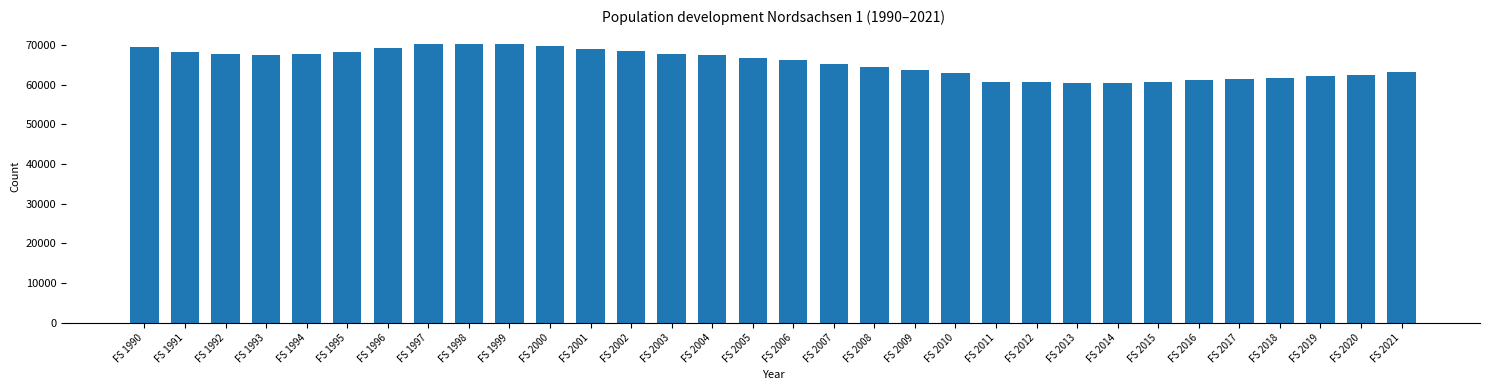

What is the value of the 2nd bar from the left?

68214